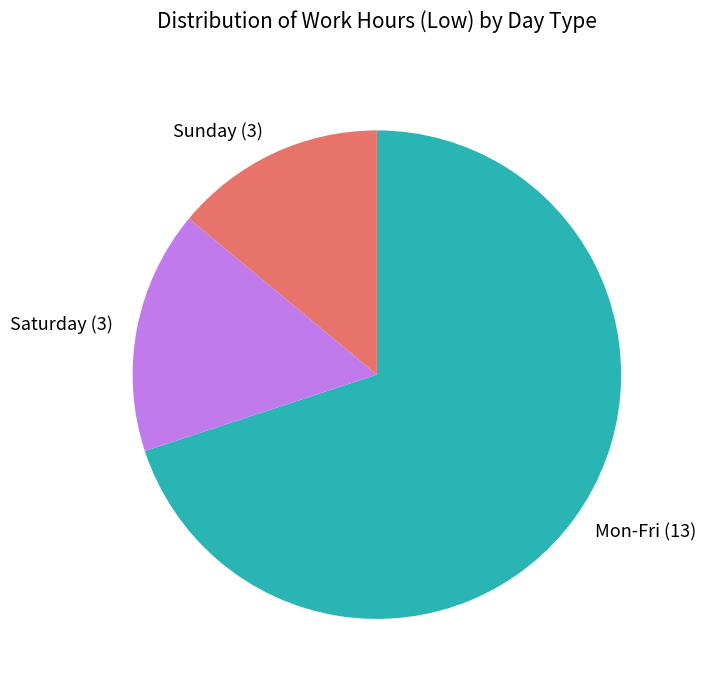

Combined, do Sunday (3) and Mon-Fri (13) account for over 50%?

Yes